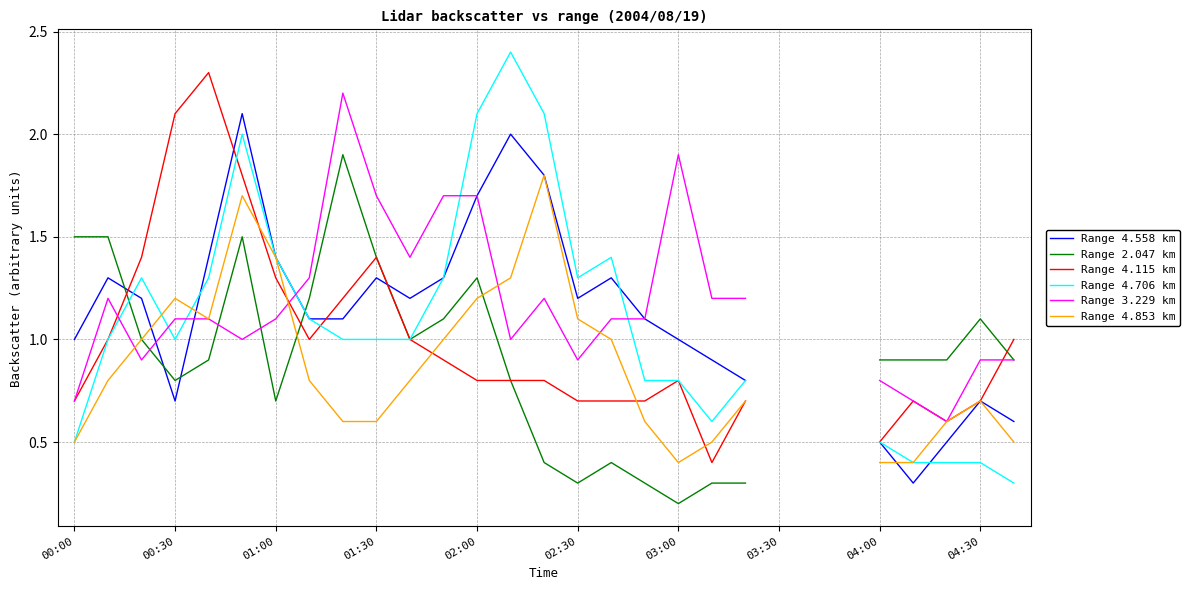

Count the number of data series in this chart.

6